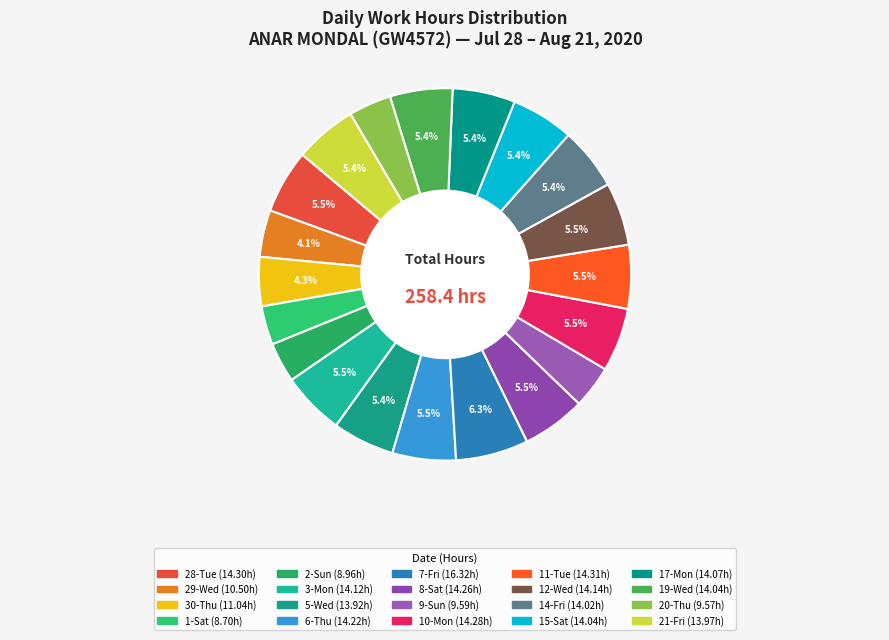

What is the smallest slice in the pie chart?

1-Sat